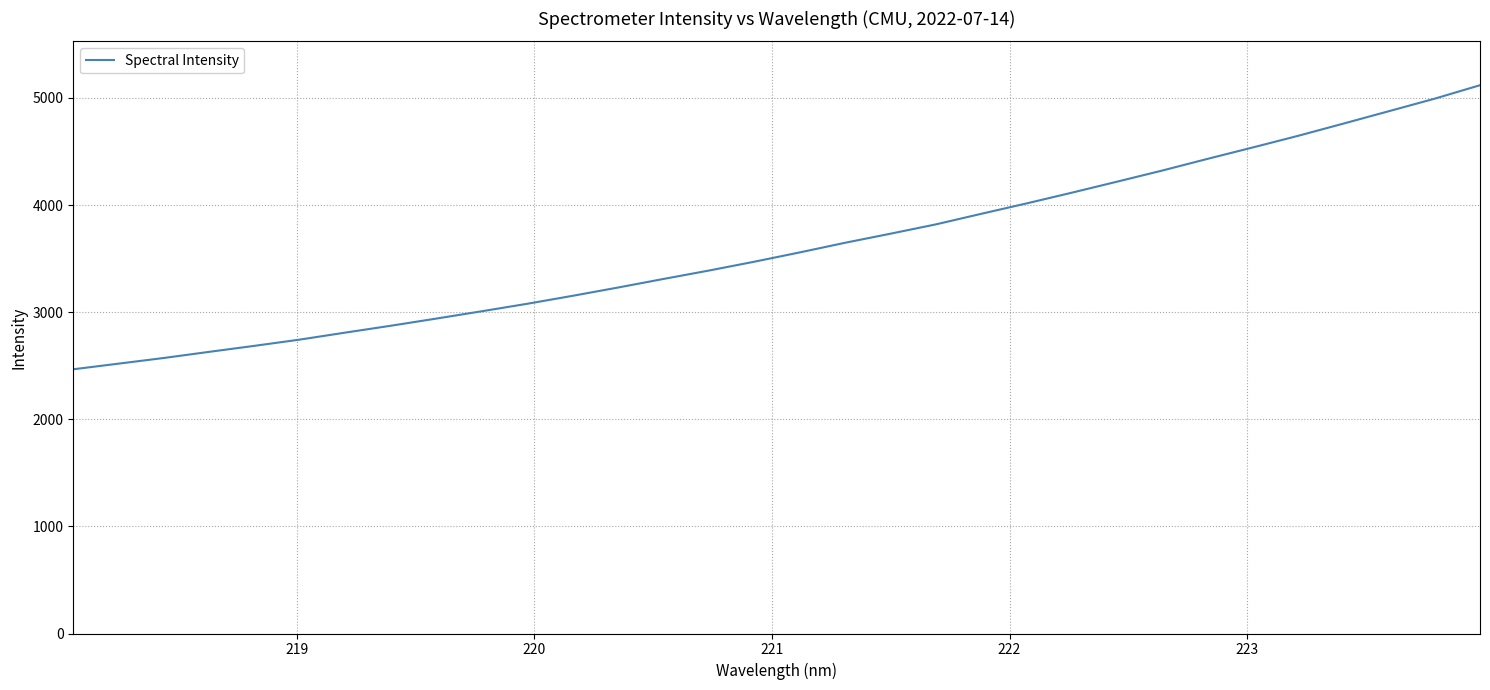

What is the maximum value shown in the chart?

5118.8